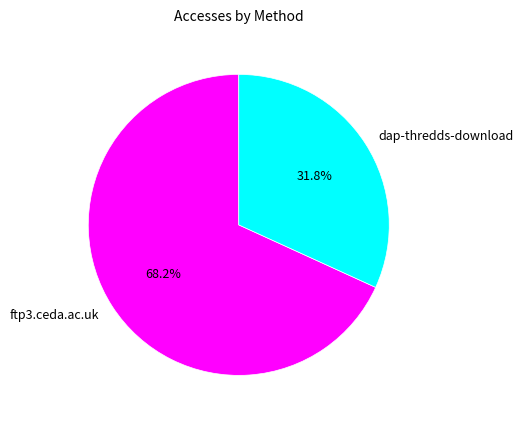

Rank the categories by value from lowest to highest.

dap-thredds-download, ftp3.ceda.ac.uk